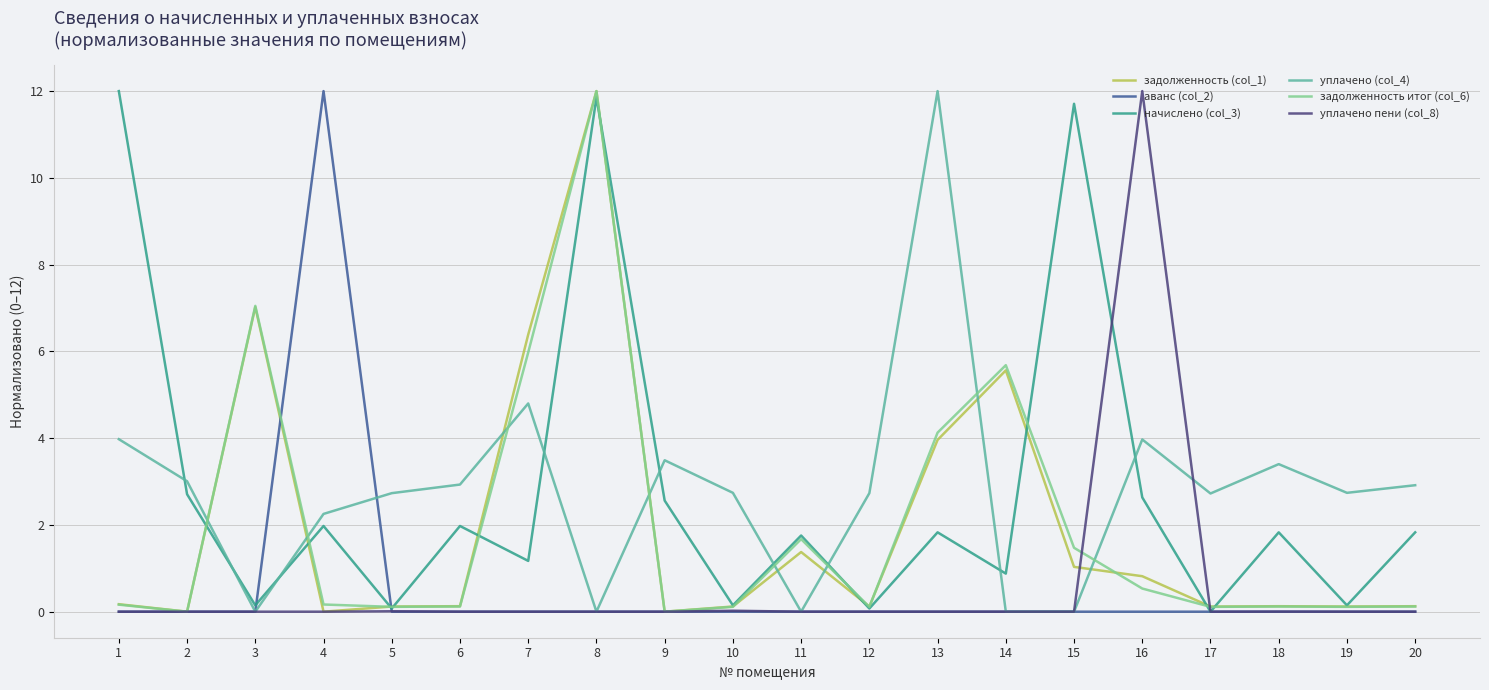

What is the maximum value shown in the chart?

12.0